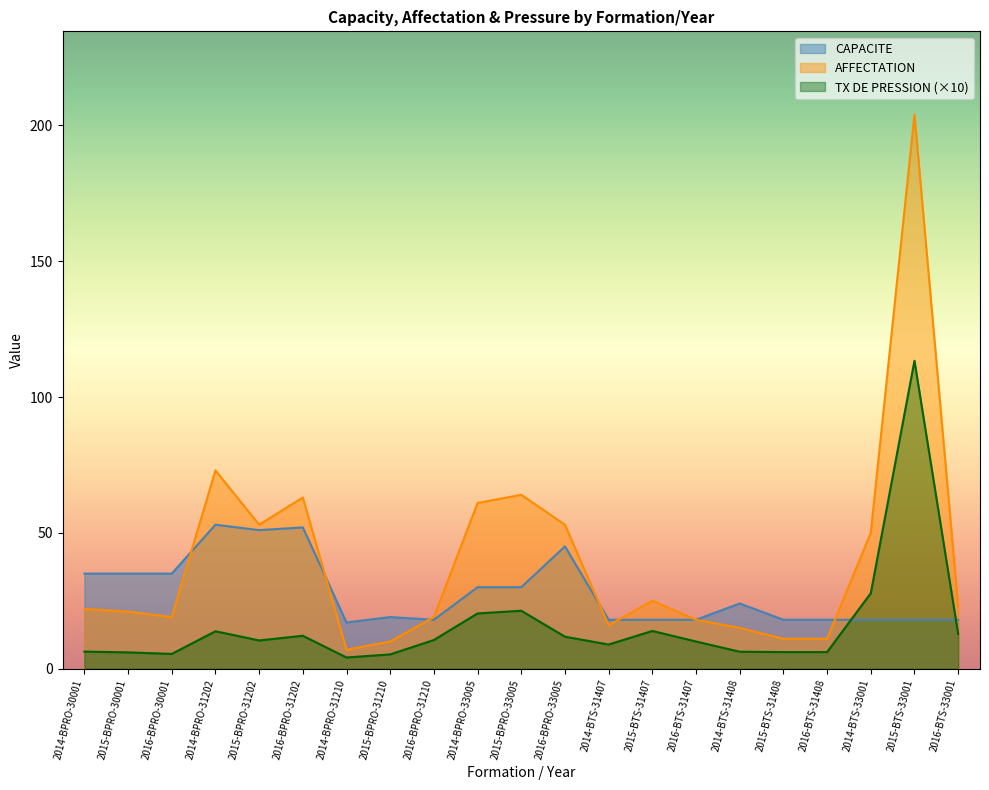

The value of CAPACITE at 2014-BPRO-31210 is 11.8. True or false?

False